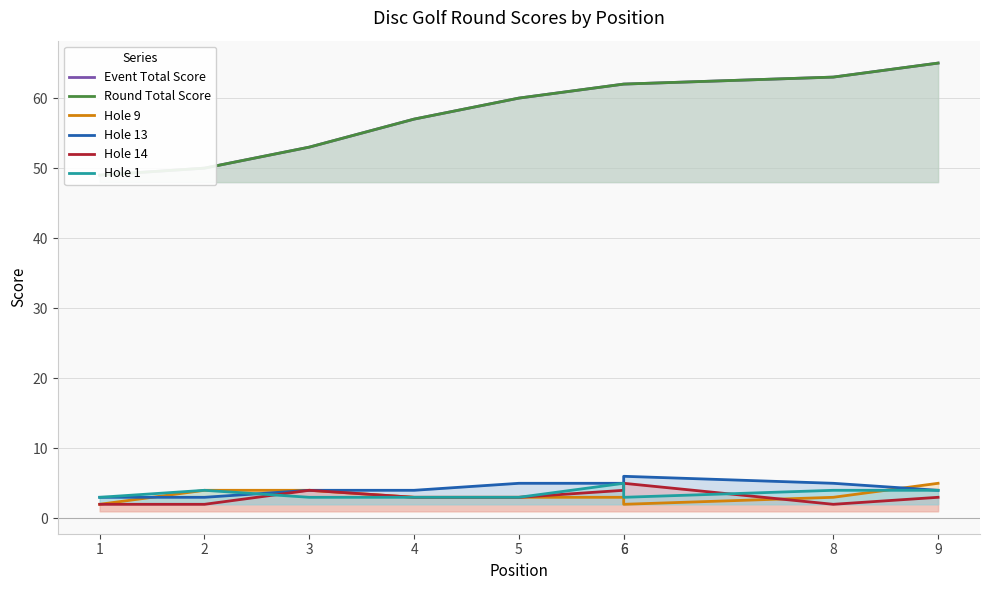

List the series in order of their peak value, highest first.

Event Total Score, Round Total Score, Hole 13, Hole 9, Hole 14, Hole 1